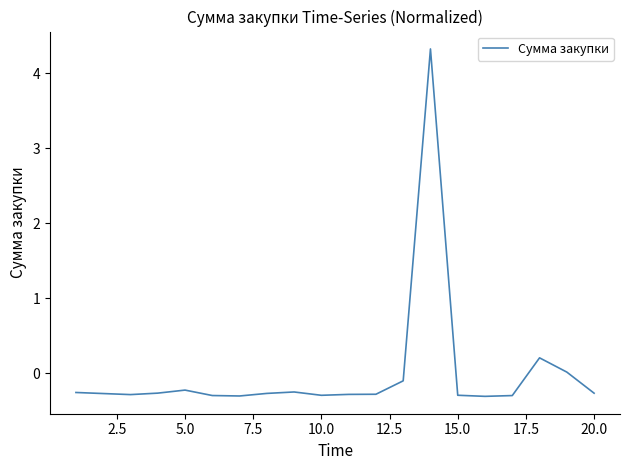

What is the difference between the maximum and minimum values?

4.6